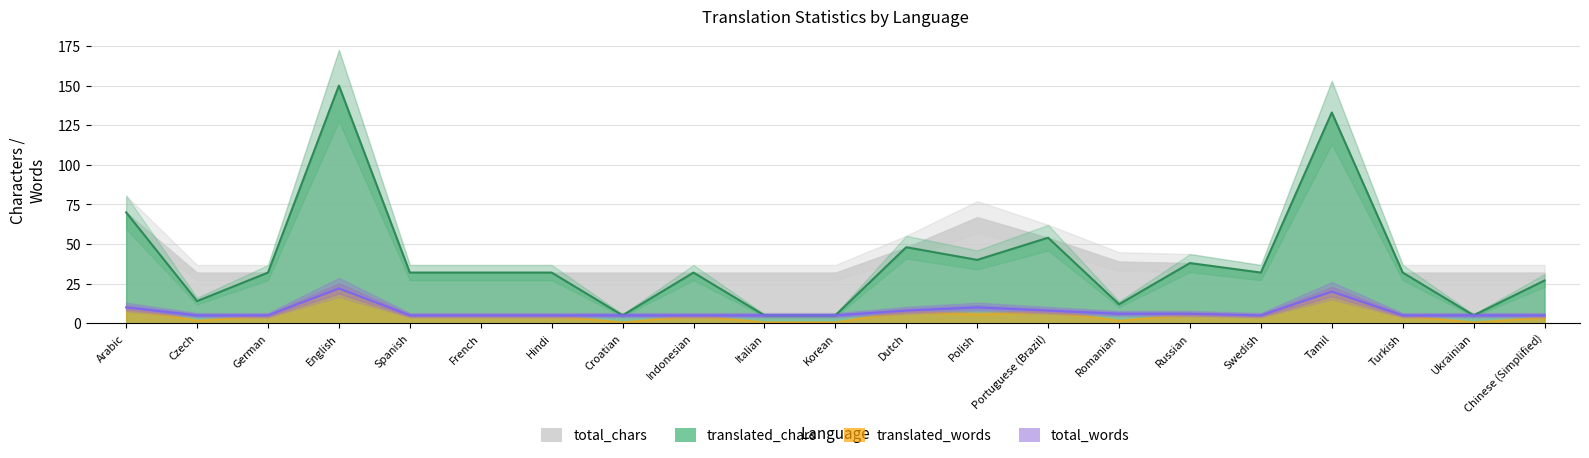

True or false: total_chars and translated_chars intersect in this chart.

False